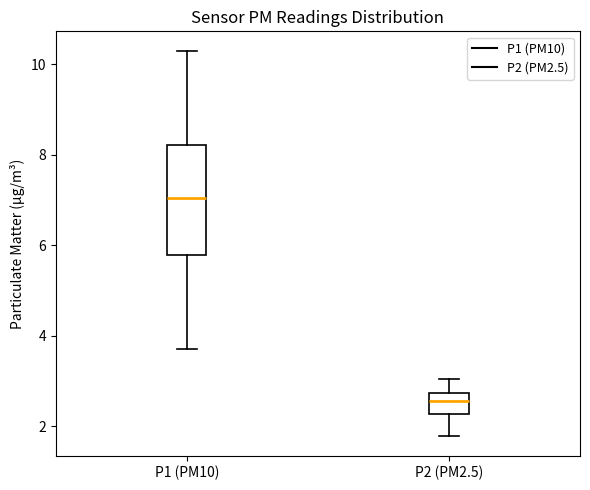

Where is the upper edge of the box for P1 (PM10) on the y-axis? The values are not printed on the chart, so give them approximately, as read against the axis.

8.2